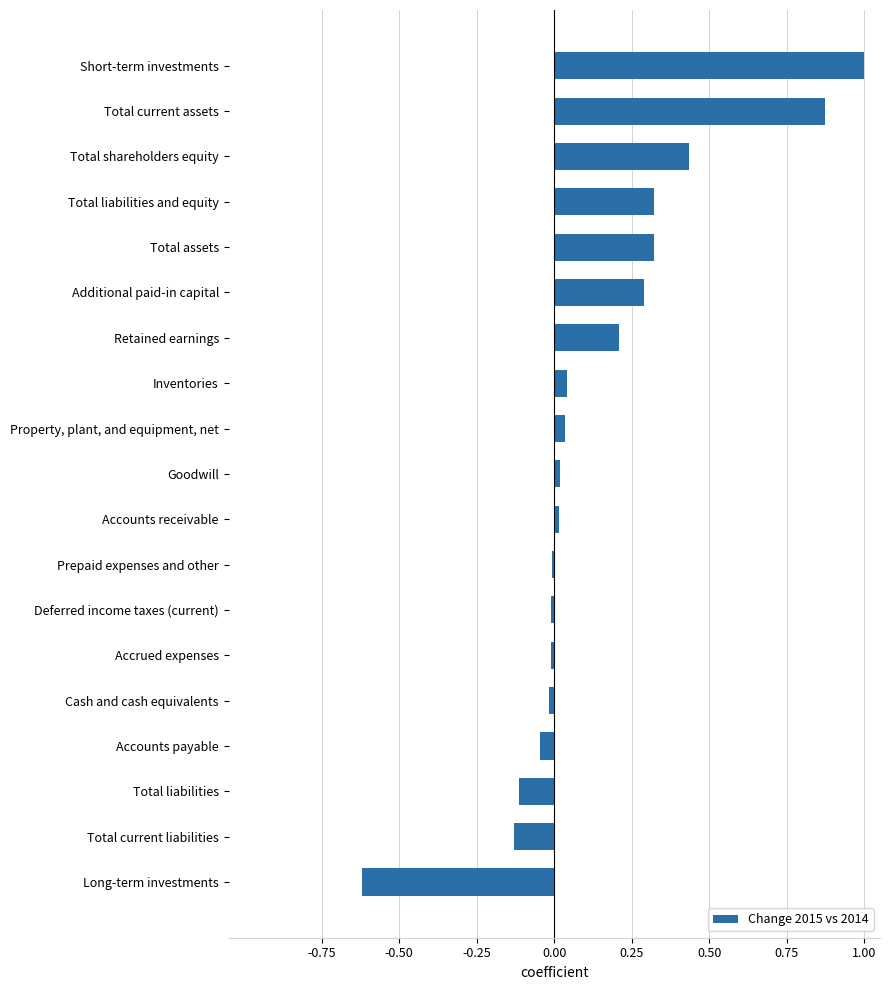

The chart shows a value of -0.0 at Accounts payable. True or false?

True